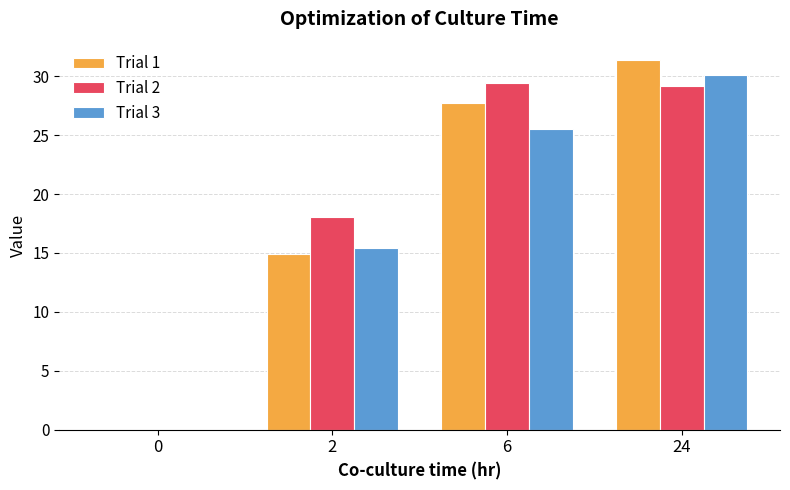

Is it true that Trial 3 equals 30.1 at 24?

True